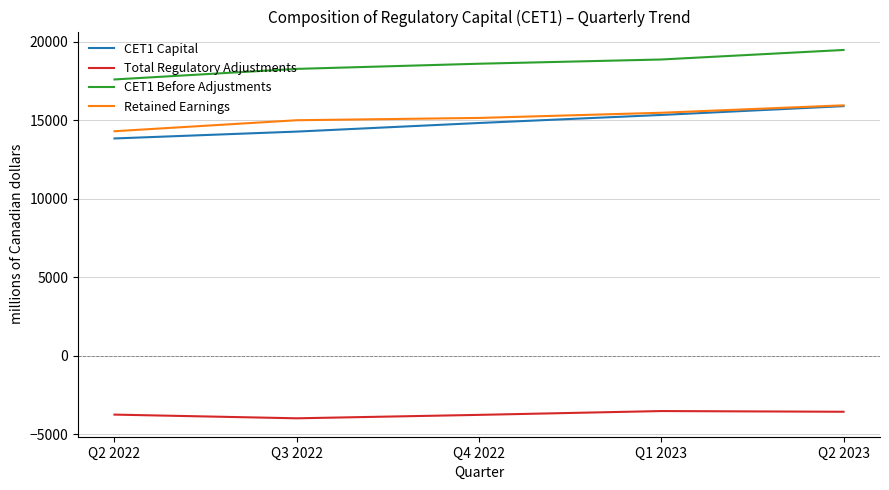

What is the difference between the highest and lowest values at Q1 2023?

22396